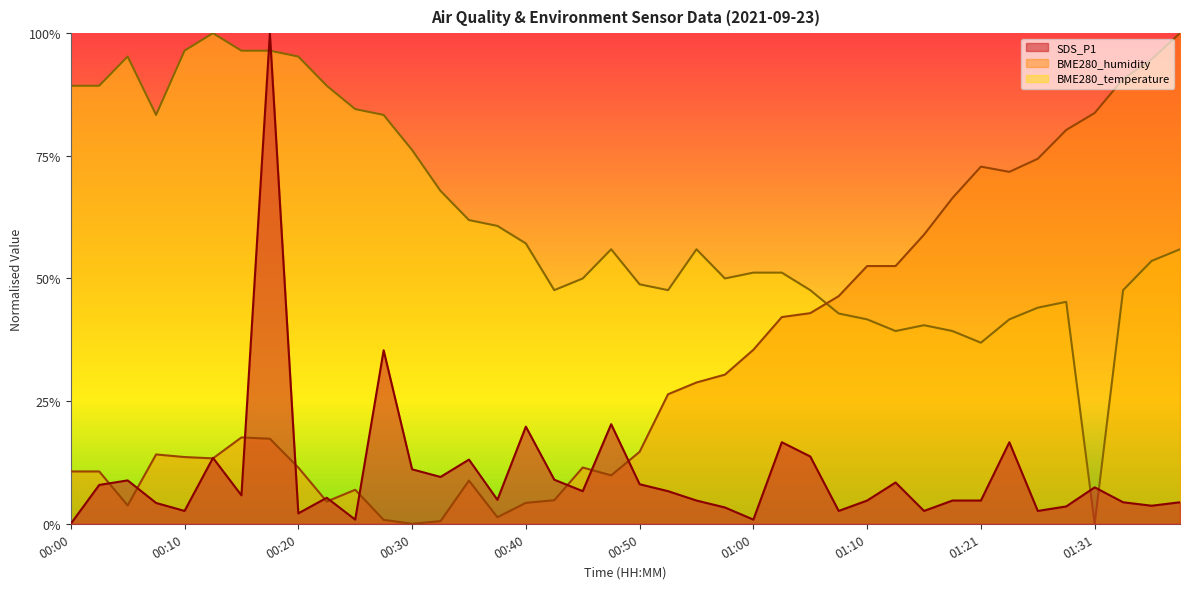

Which series changed the most between 00:53 and 01:31?

BME280_humidity